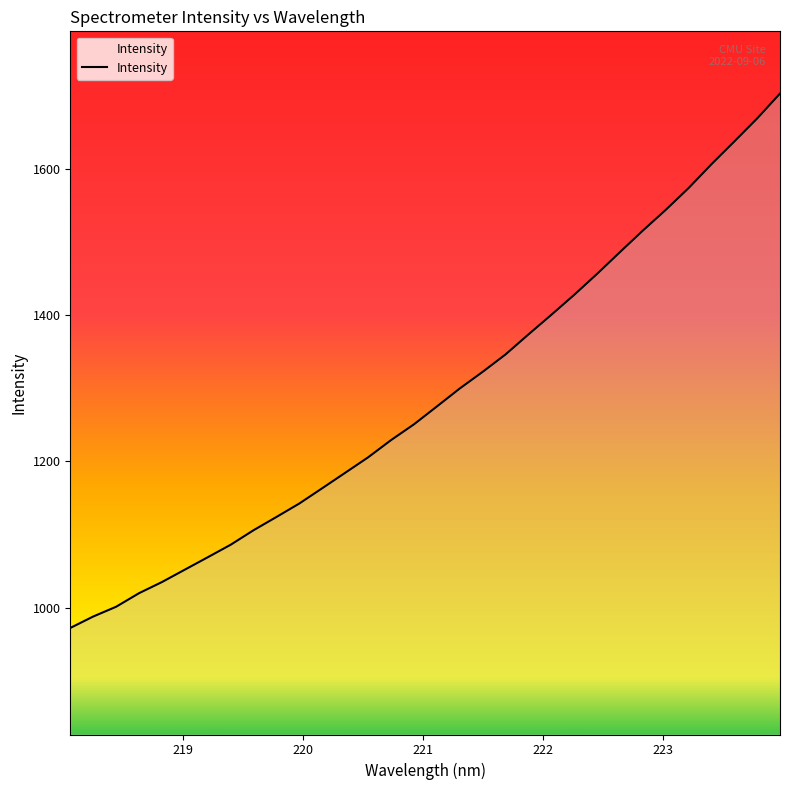

What is the smallest value displayed?

972.1